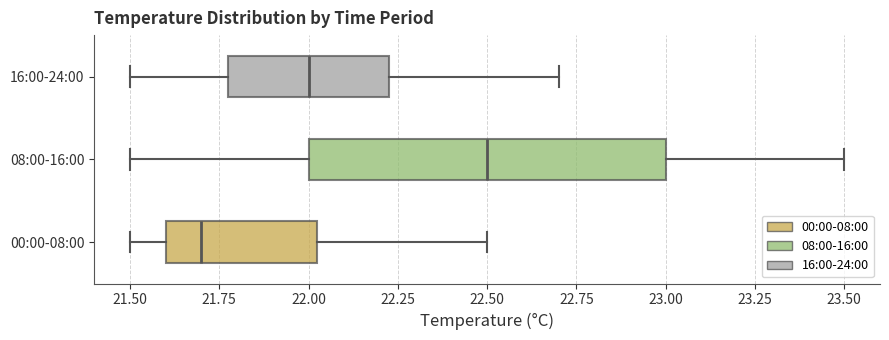

Reading bottom to top, read every box against the x-axis: the position of its median line, the range the box covers, and the ends of its whiskers. The values are not printed on the chart, so give them approximately, as read against the axis.

00:00-08:00: median 21.70, box 21.60 to 22.05, whiskers 21.50 to 22.50
08:00-16:00: median 22.50, box 22.00 to 23.00, whiskers 21.50 to 23.50
16:00-24:00: median 22.00, box 21.80 to 22.25, whiskers 21.50 to 22.70